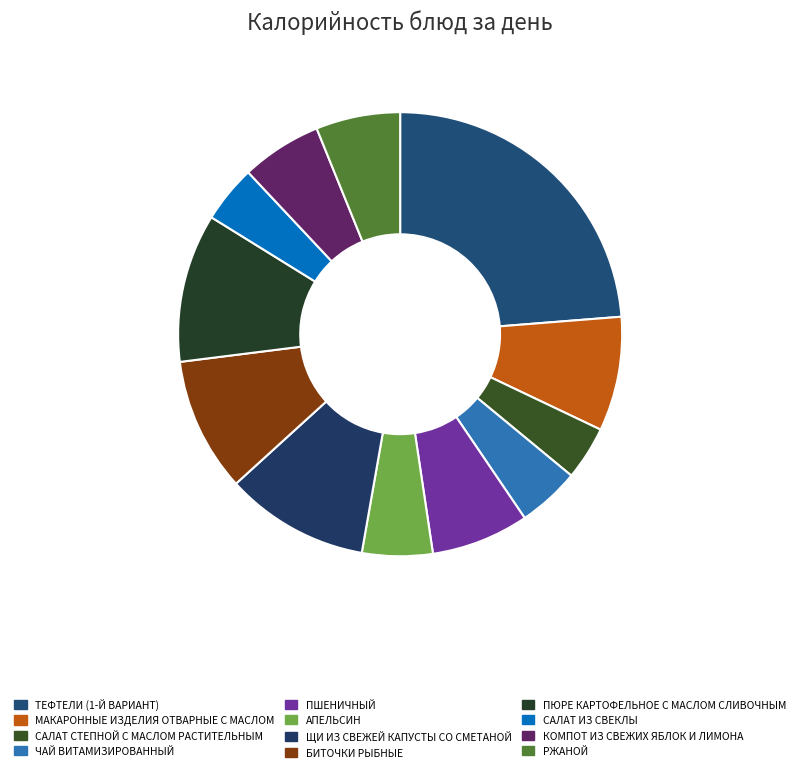

Is АПЕЛЬСИН the majority of the pie?

No